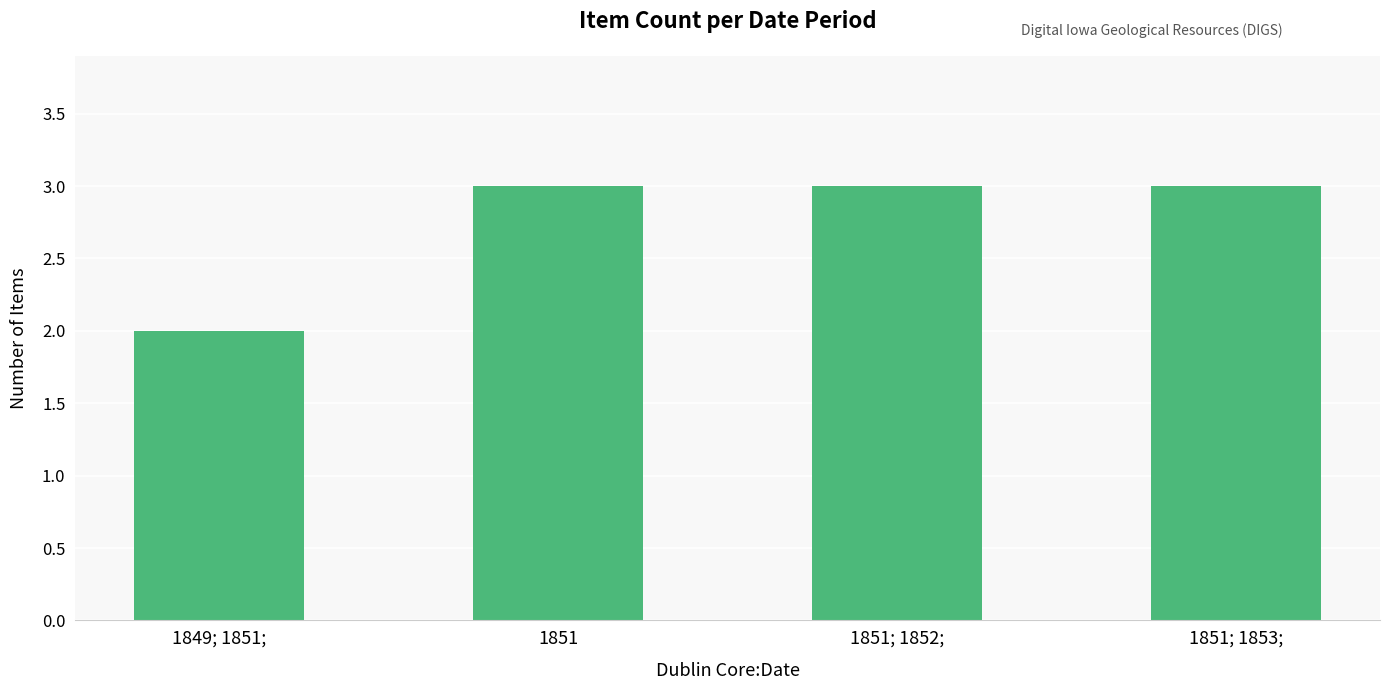

Does the chart contain any negative values?

No